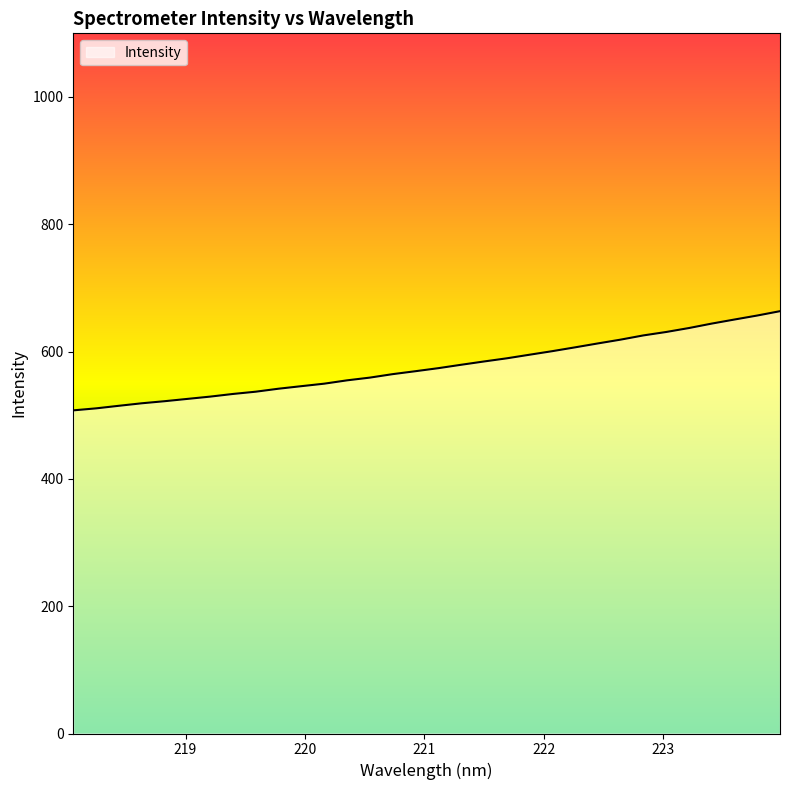

What is the difference between the maximum and minimum values?

155.8